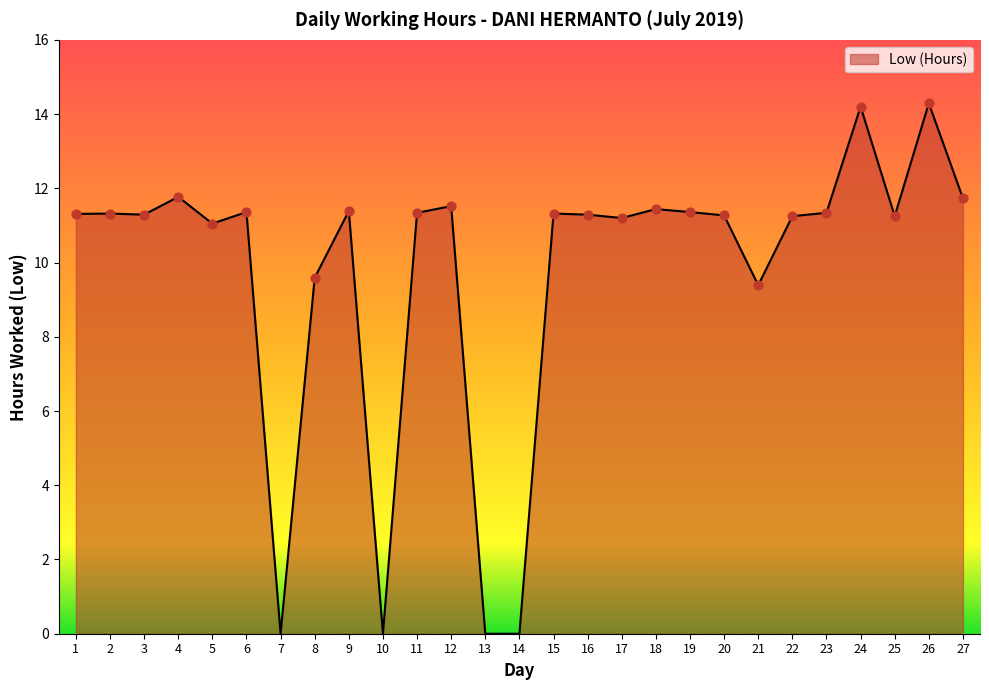

Approximately how many times larger is the value at 22 compared to 19?

1.0